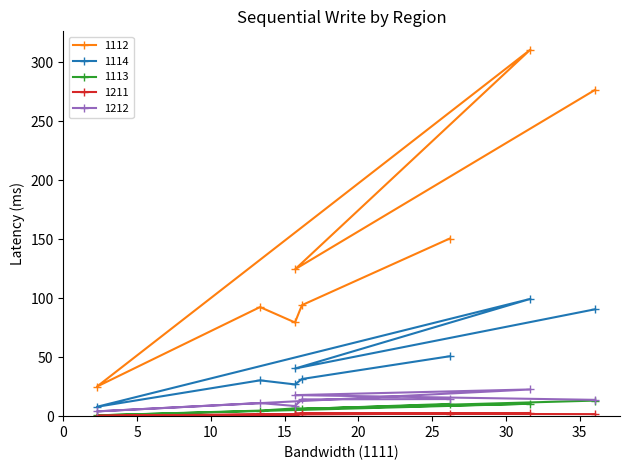

Count the number of categories in the chart.

8